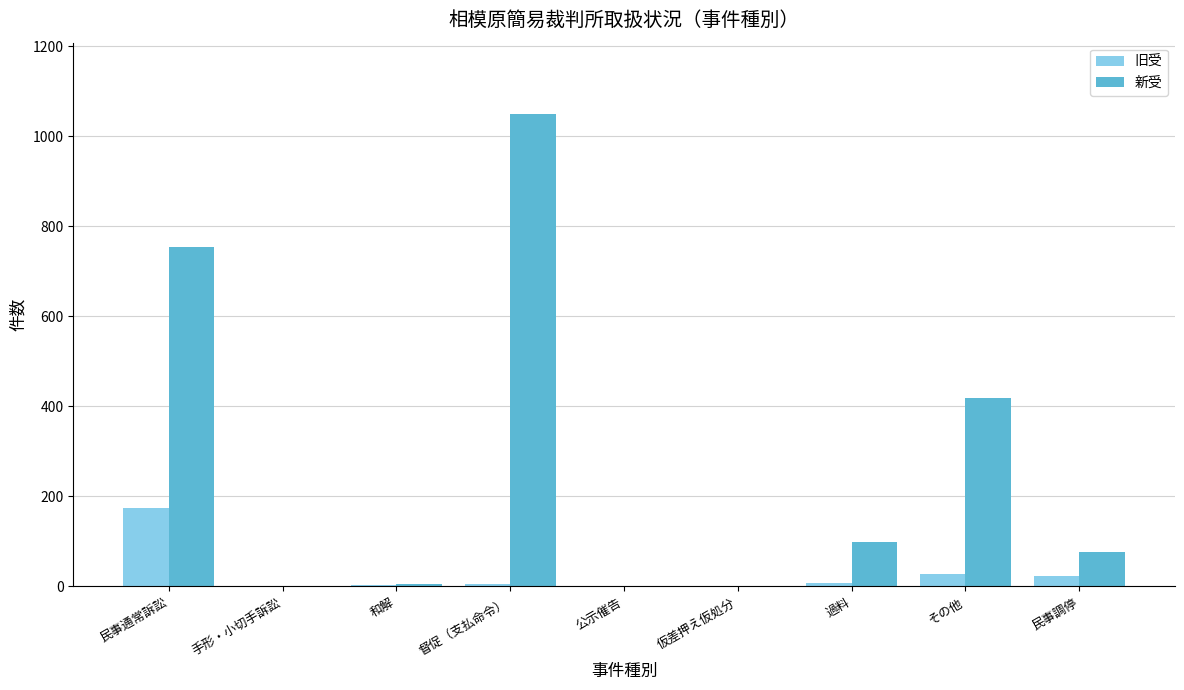

At which label does 旧受 first exceed 5?

民事通常訴訟